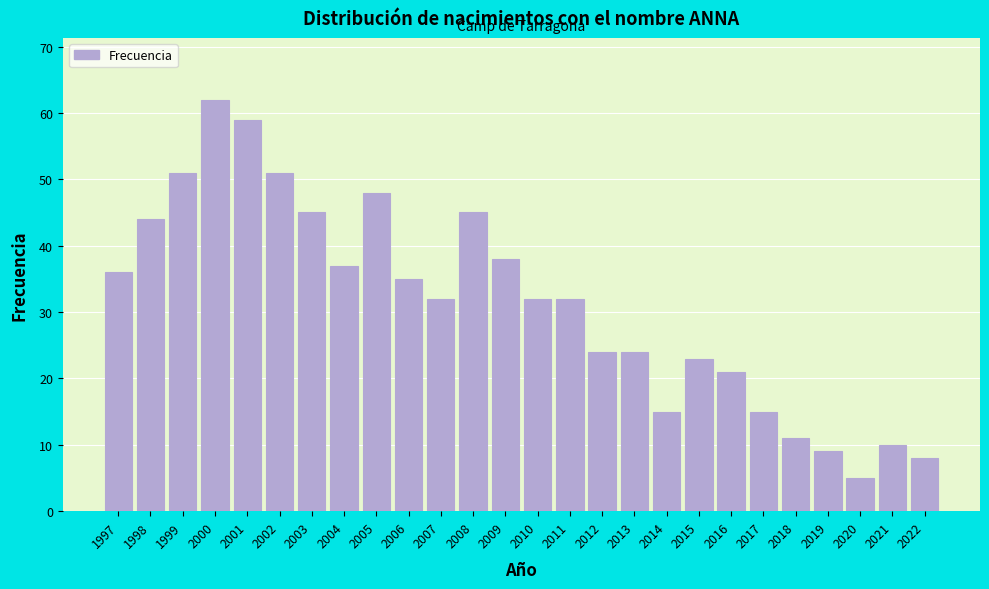

Reading right to left, transcribe all the data shown in this chart.

8	10	5	9	11	15	21	23	15	24	24	32	32	38	45	32	35	48	37	45	51	59	62	51	44	36